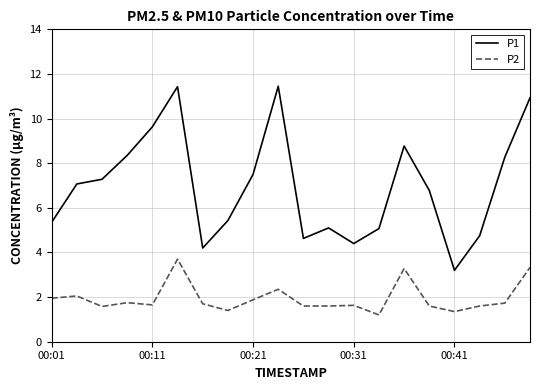

What is the difference between the maximum and minimum values in the P2 series?

2.5